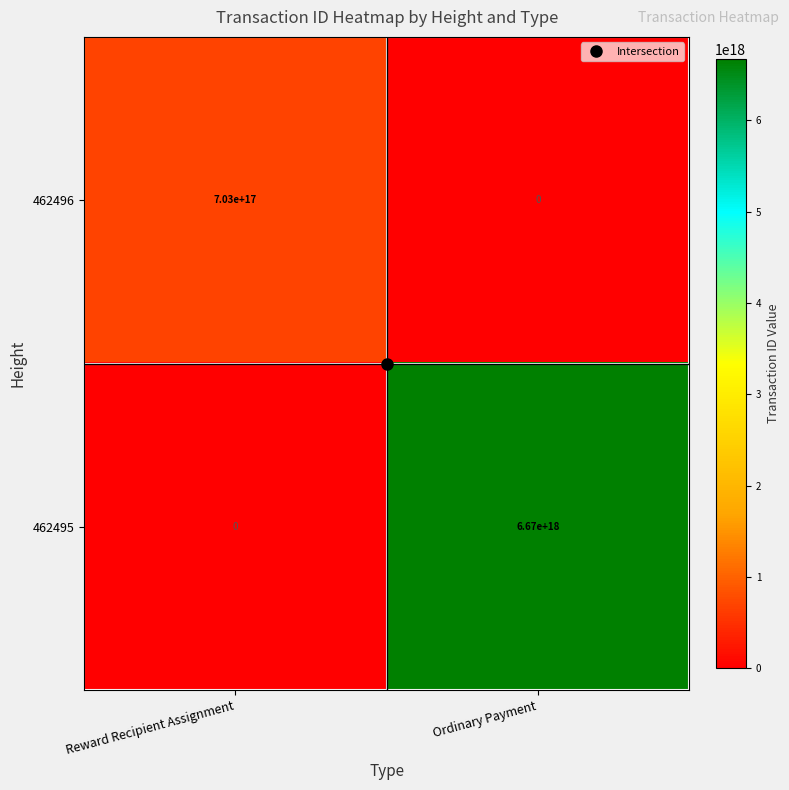

Which series has the largest total across all categories?

462495